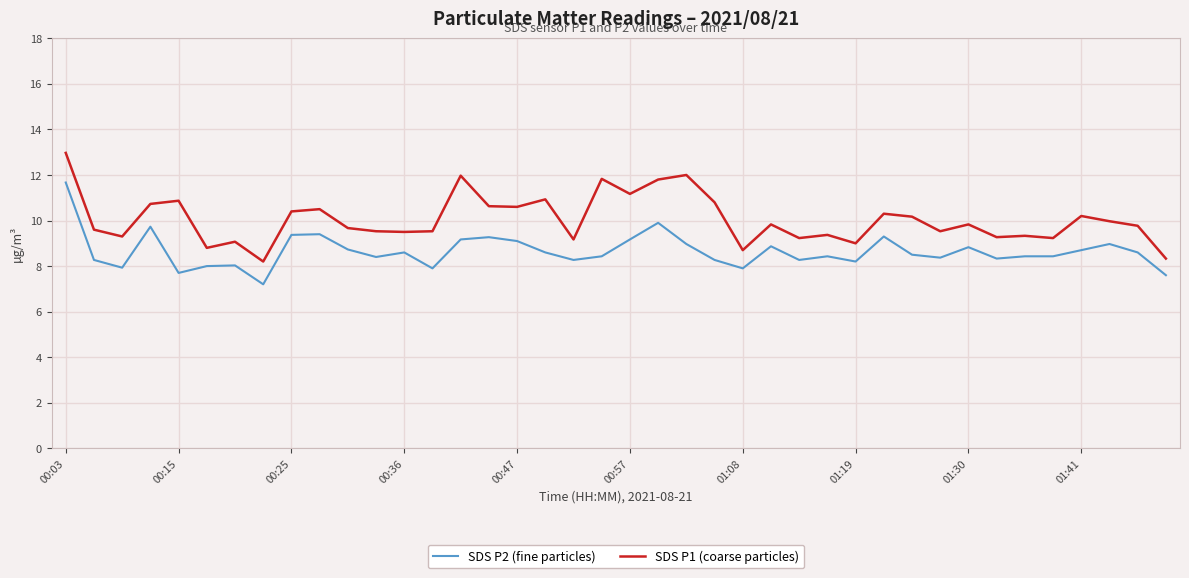

True or false: SDS P1 (coarse particles) and SDS P2 (fine particles) intersect in this chart.

False